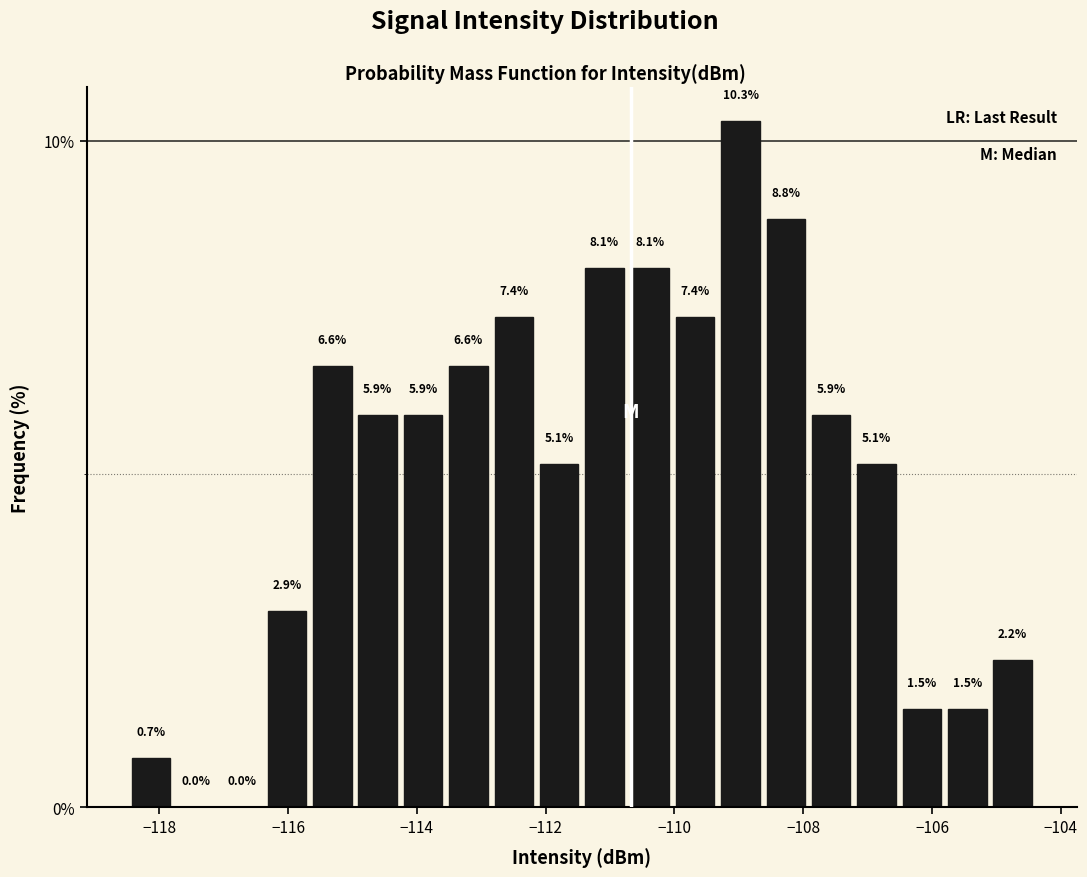

Around what value on the x-axis is the tallest bar? Give the approximate position of its centre, as read against the axis.

-109.0